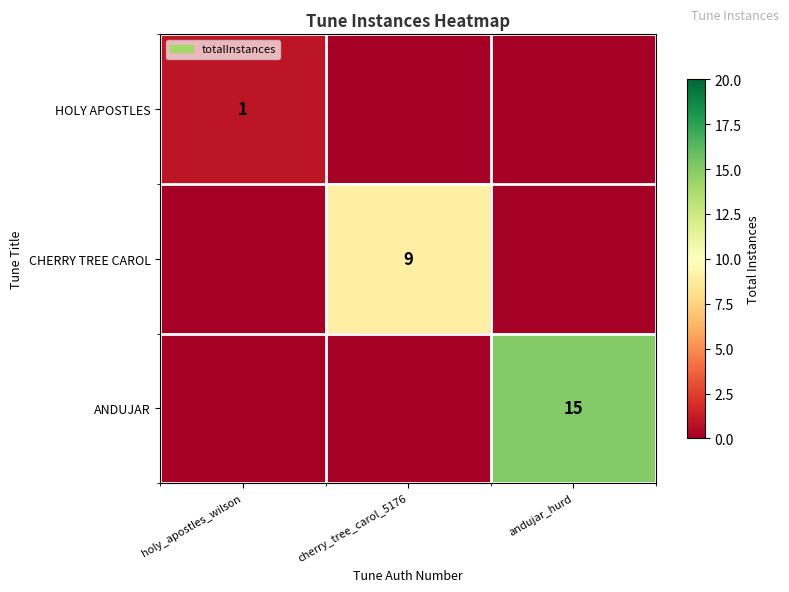

Which category has the lowest value in the CHERRY TREE CAROL series?

holy_apostles_wilson